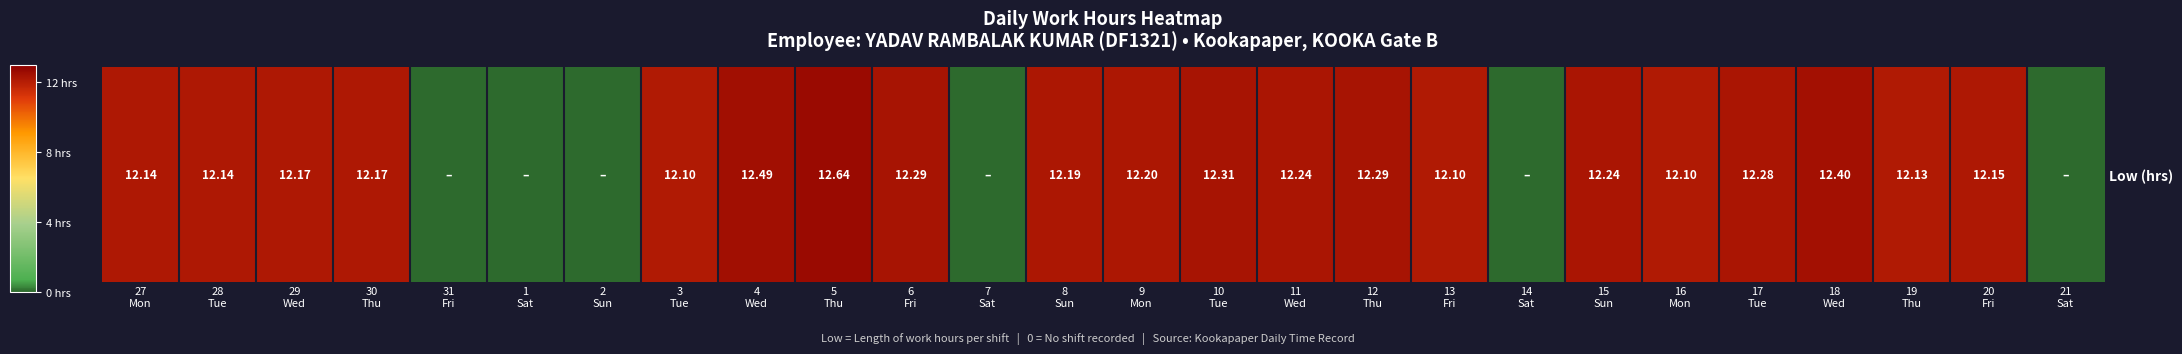

Which label corresponds to the largest value in the chart?

5
Thu